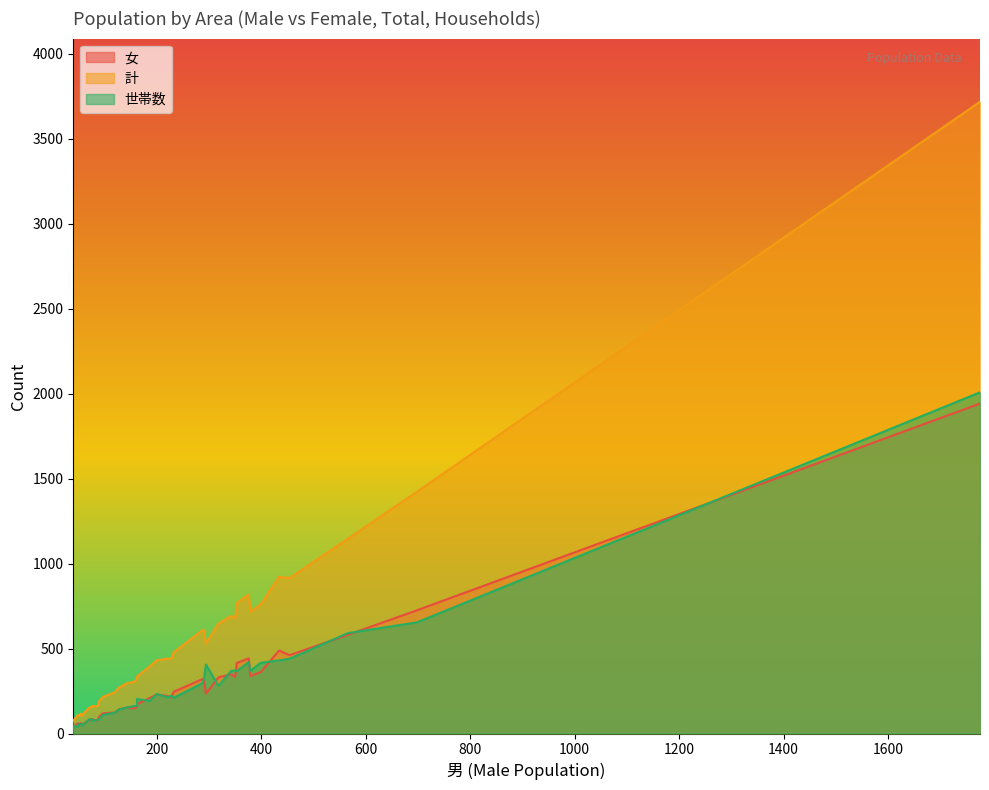

Which series has the largest total across all categories?

計